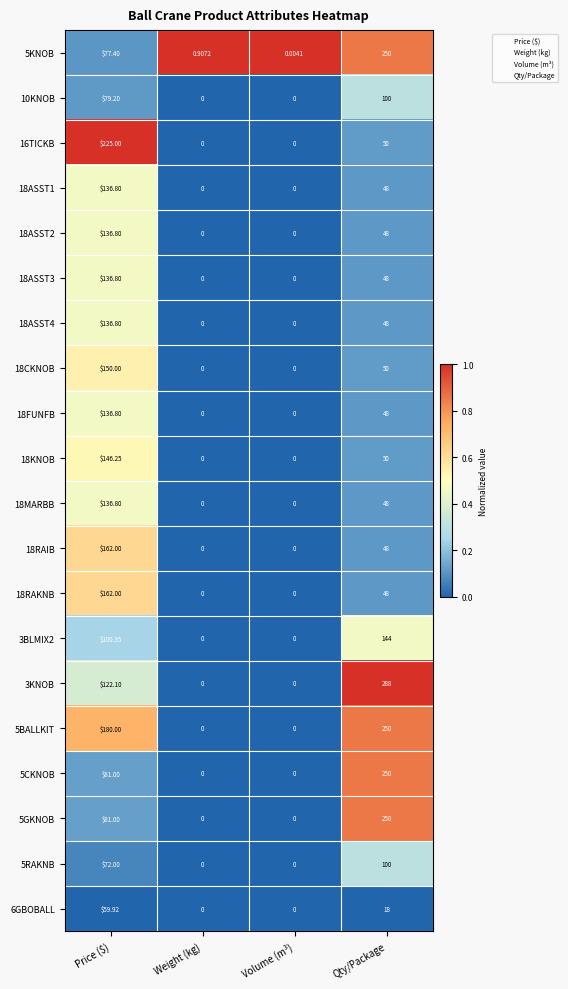

At which label does 18ASST1 first exceed 48?

Price ($)